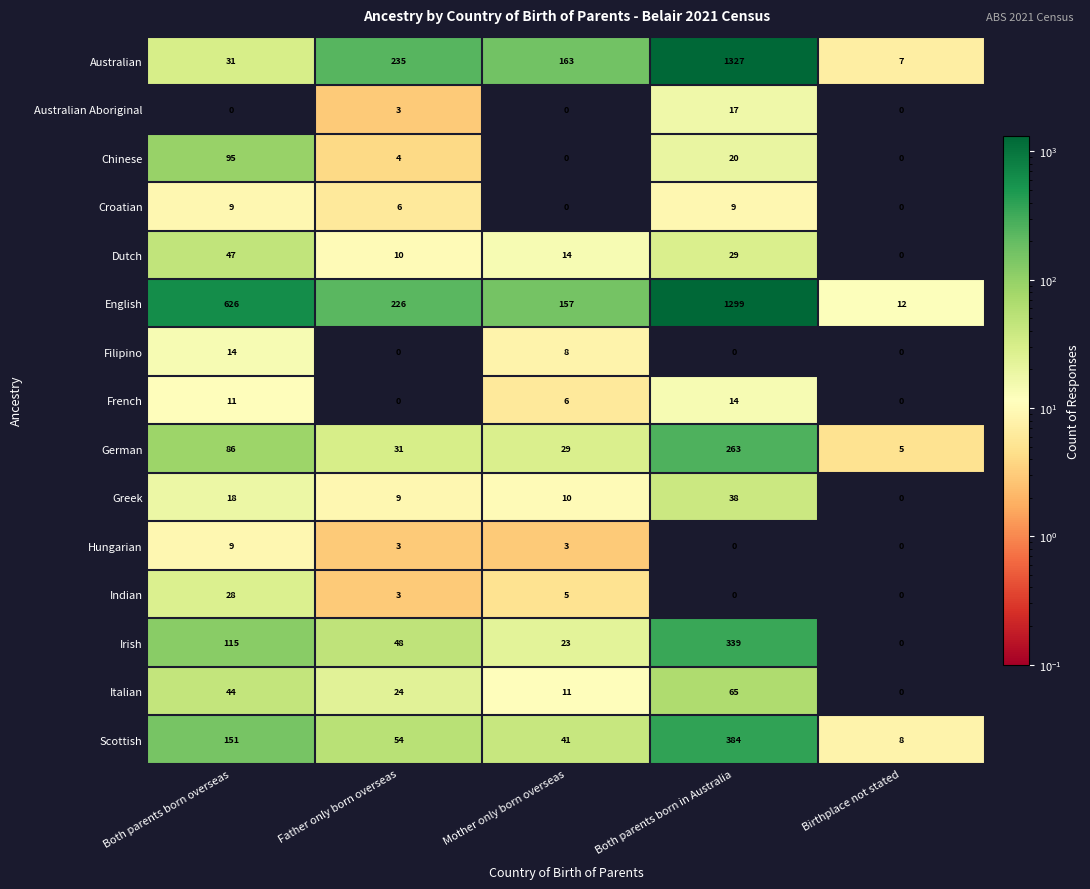

What is the total value across all series at Both parents born overseas?

1284